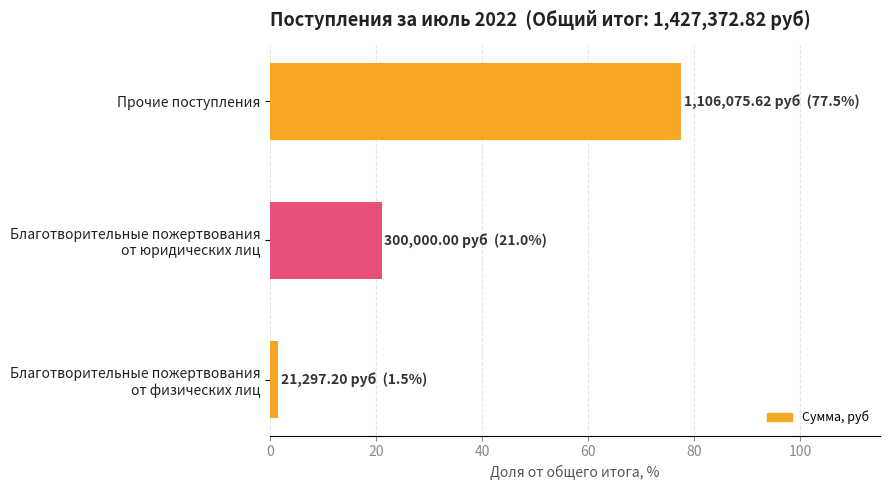

Where is the data nearest to the value 39?

Благотворительные пожертвования
от юридических лиц